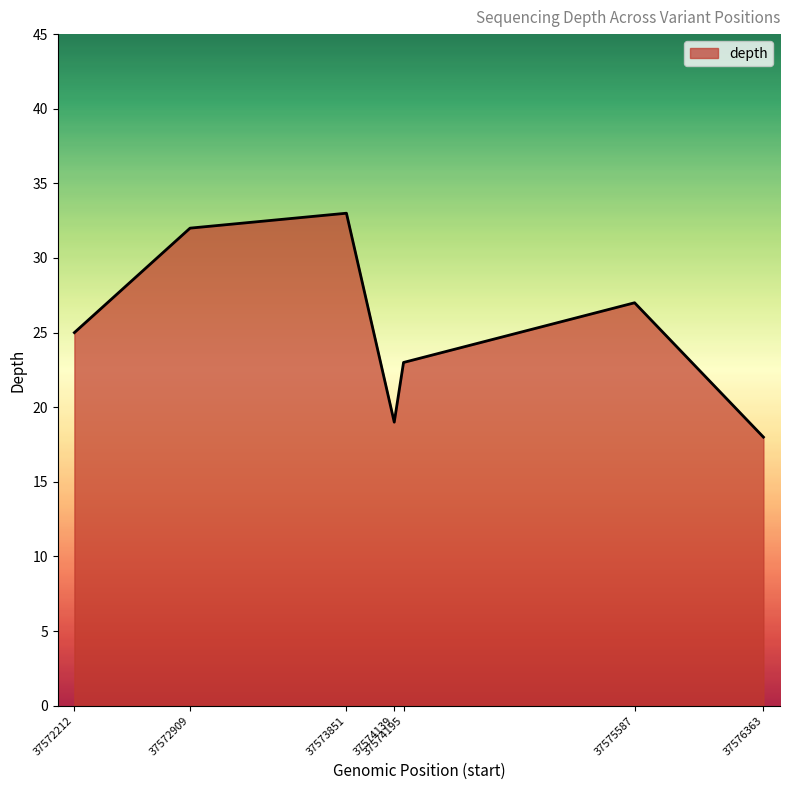

Where is the first local maximum?

37573851